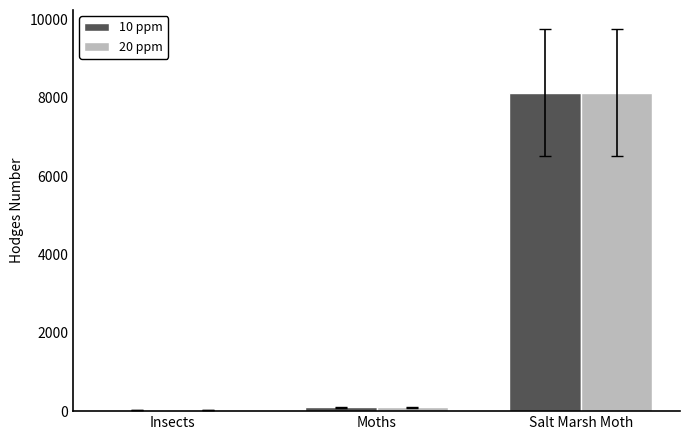

What is the maximum value for 20 ppm?

8131.0